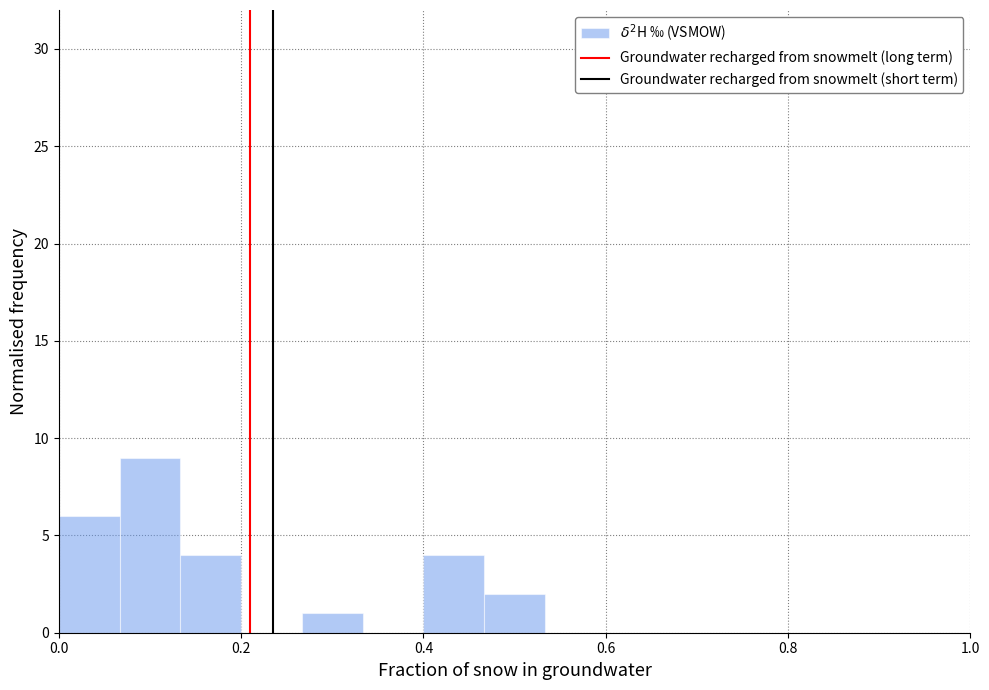

Read against the x-axis, roughly where is the centre of the tallest bar?

0.10